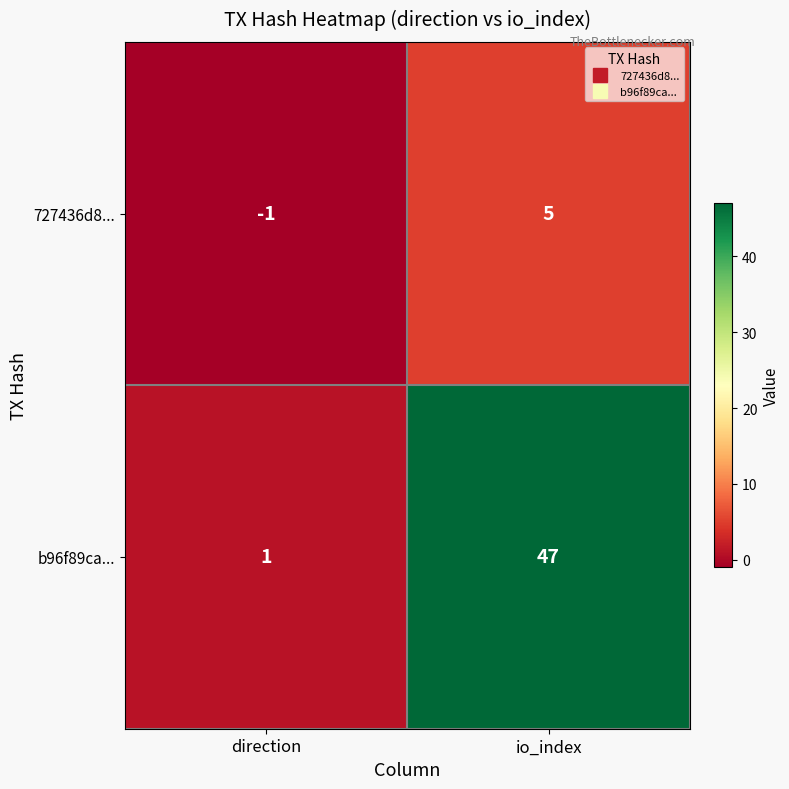

Rank the series by their maximum value, from highest to lowest.

b96f89ca..., 727436d8...